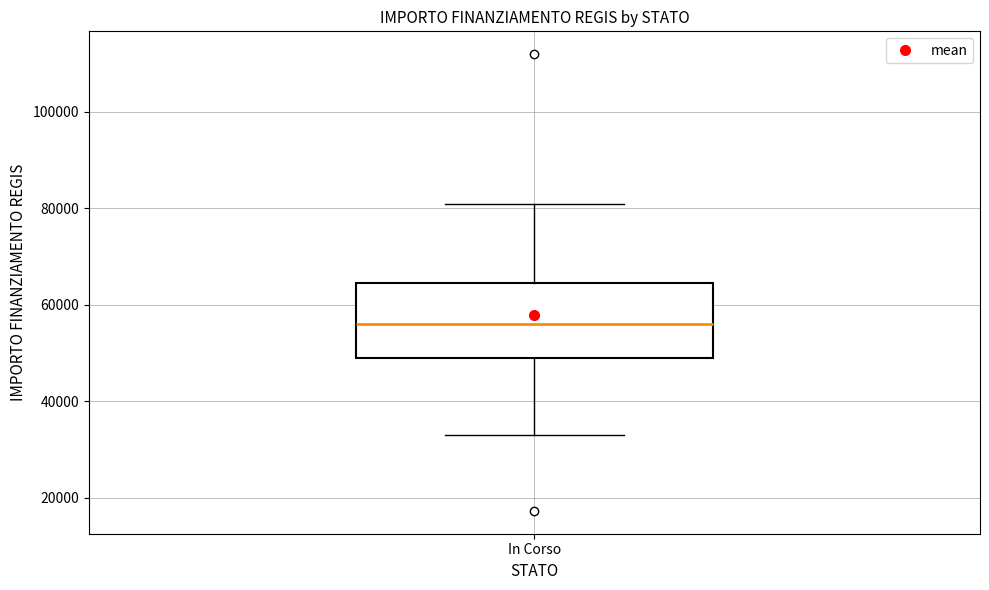

Where does the lower whisker of the box for In Corso end on the y-axis? The values are not printed on the chart, so give them approximately, as read against the axis.

32000